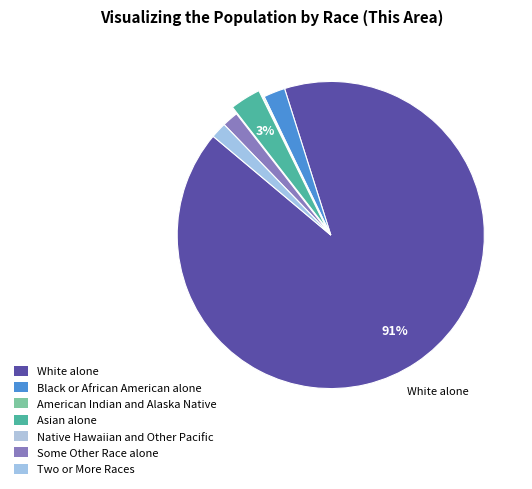

How much of the chart is everything except White alone?

9.0%